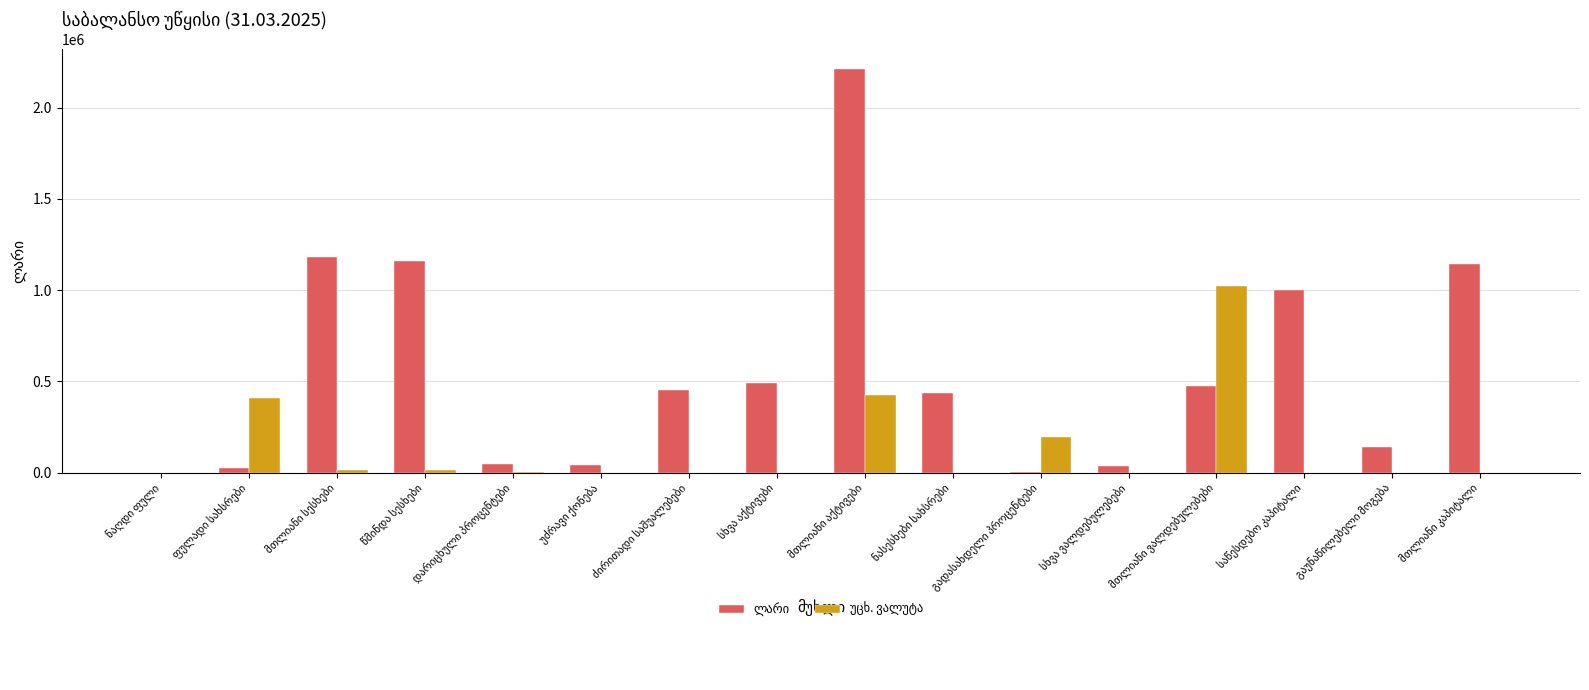

What is the greatest value displayed?

2210602